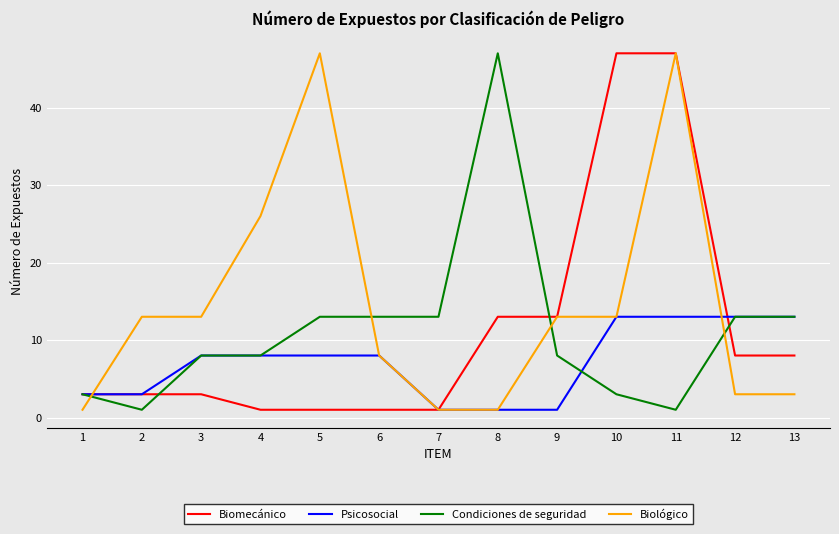

True or false: Condiciones de seguridad and Biológico cross at least once.

True